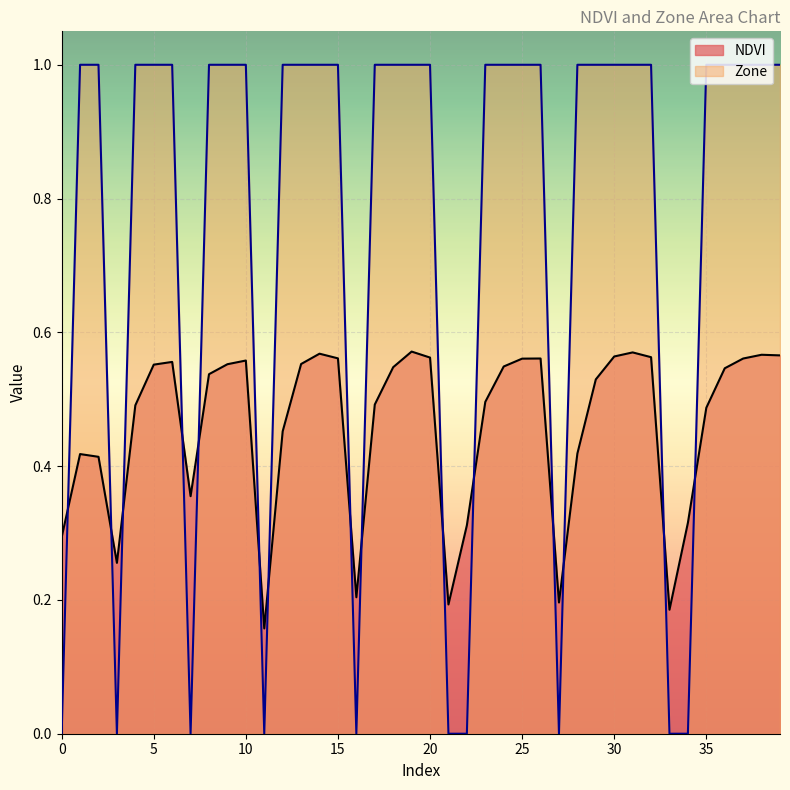

Which series has the largest total across all categories?

Zone